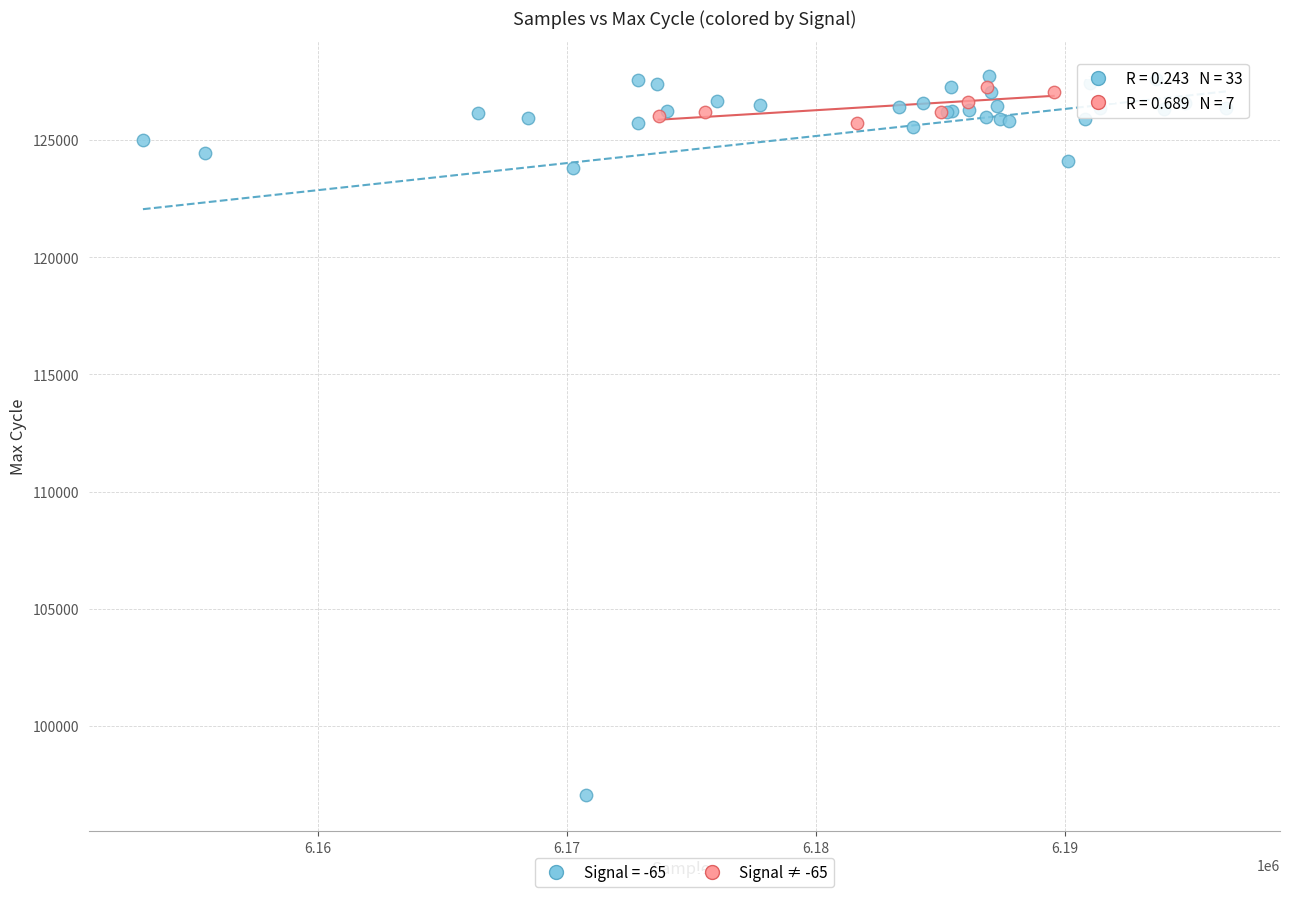

Which series reaches the minimum Y coordinate?

Signal = -65